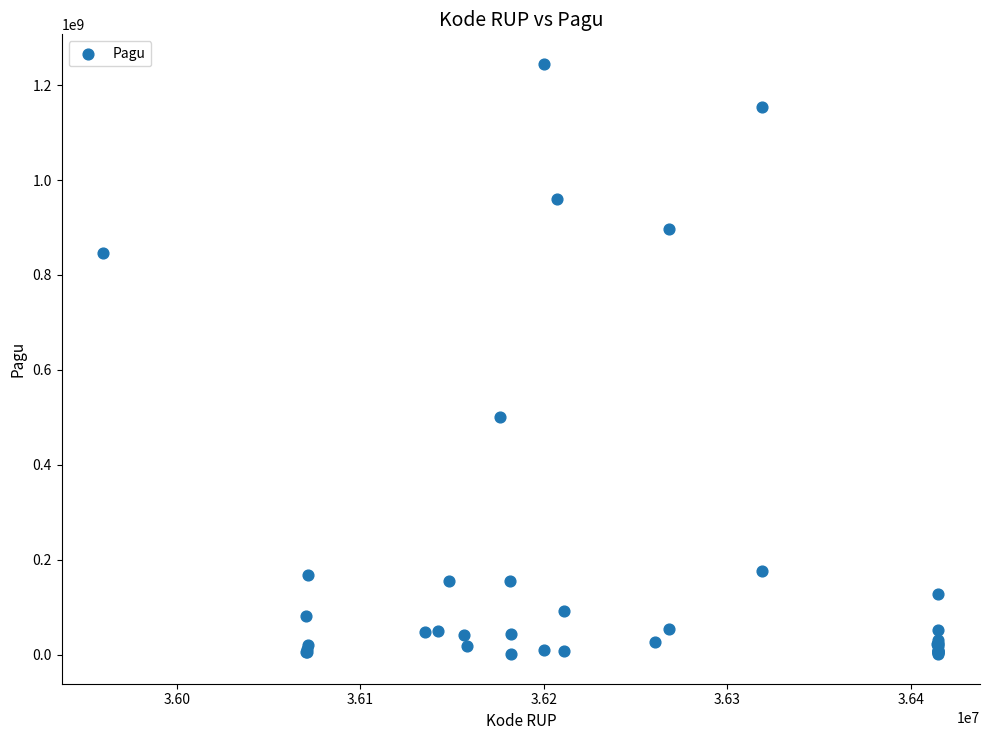

What Y value in the scatter plot is closest to 622840000?

499932000